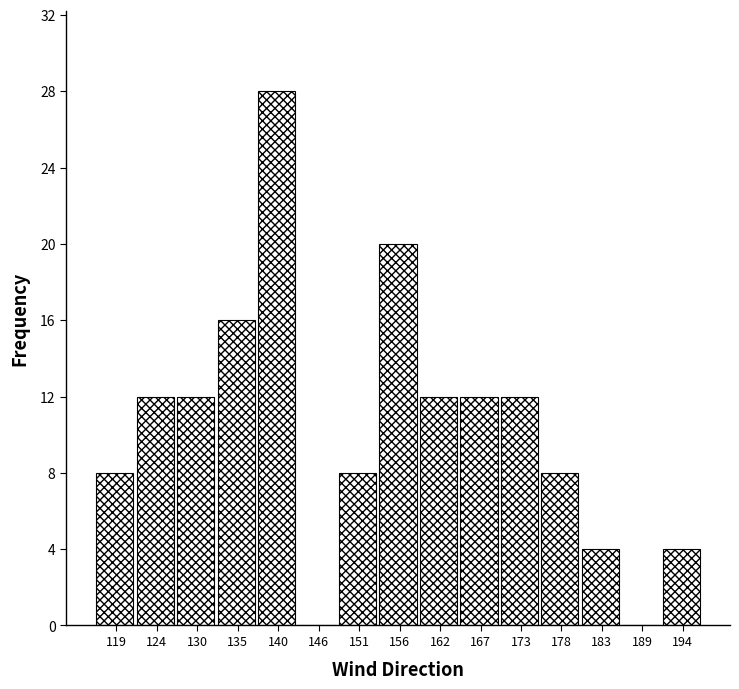

Which range on the x-axis has the tallest bar?

138 to 143